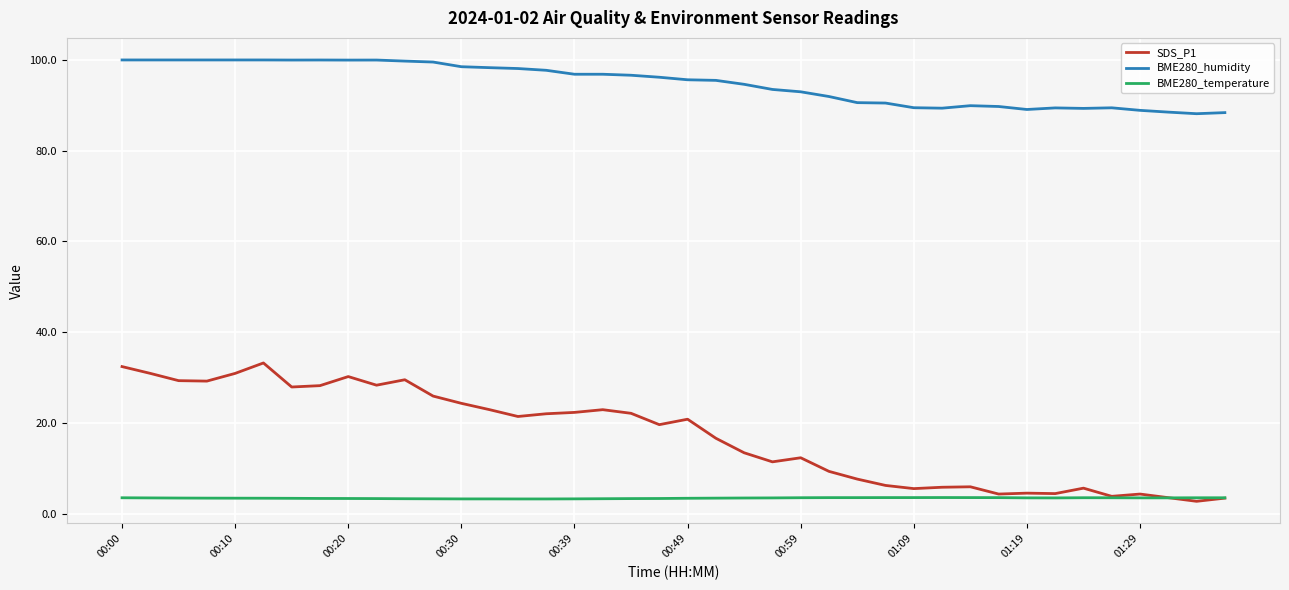

What are all the series names shown in the legend?

SDS_P1, BME280_humidity, BME280_temperature